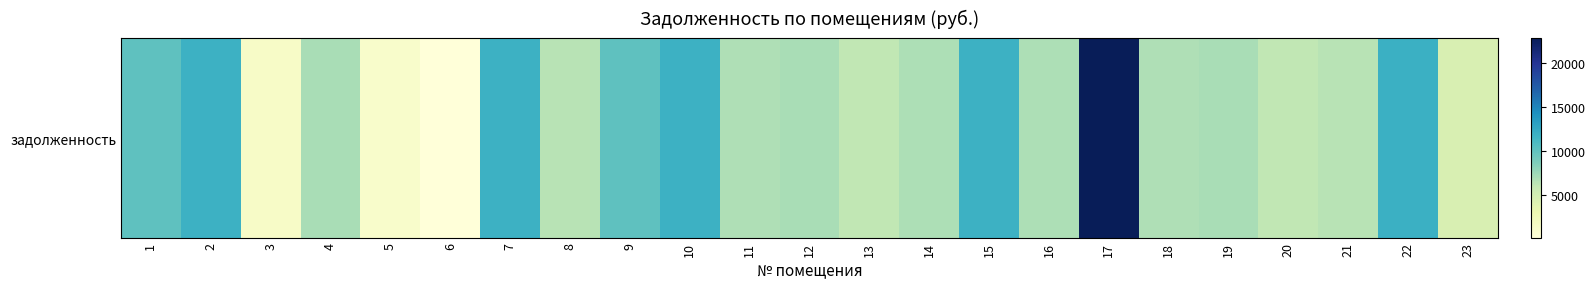

At which label is the value closest to 11495?

2